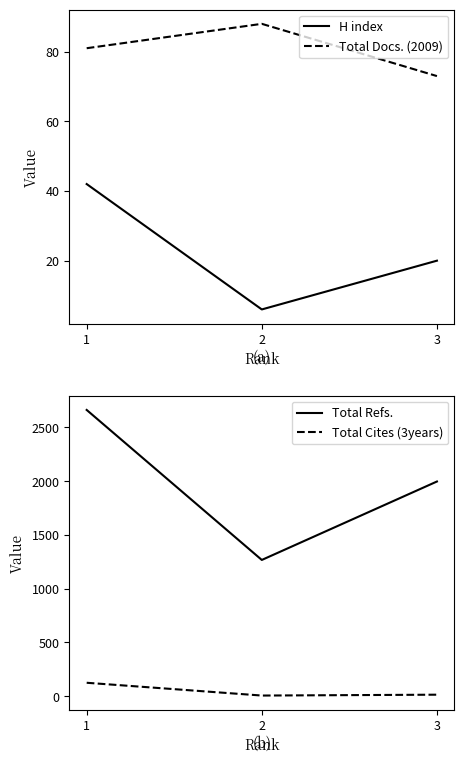

Which series has the widest spread of values?

Total Refs.